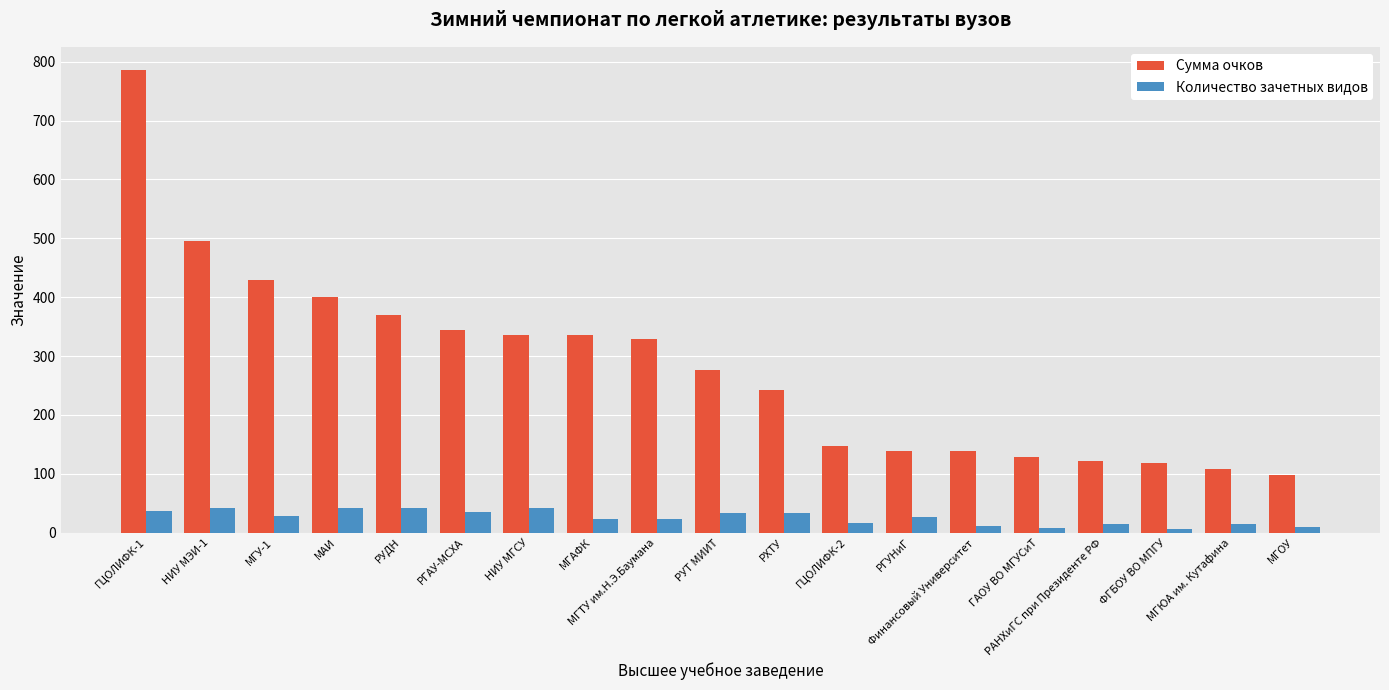

What is the difference between the Сумма очков values at МГЮА им. Кутафина and РУТ МИИТ?

167